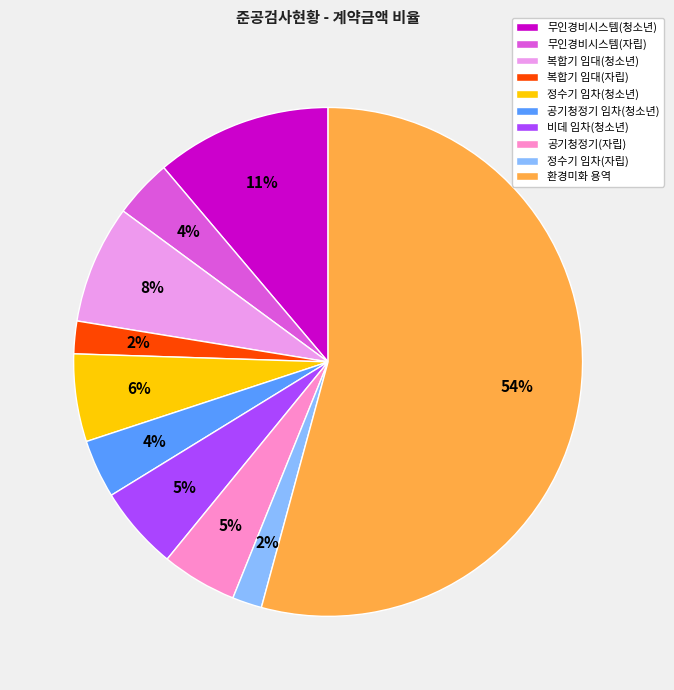

To the nearest percent, what portion does 공기청정기(자립) represent?

5%